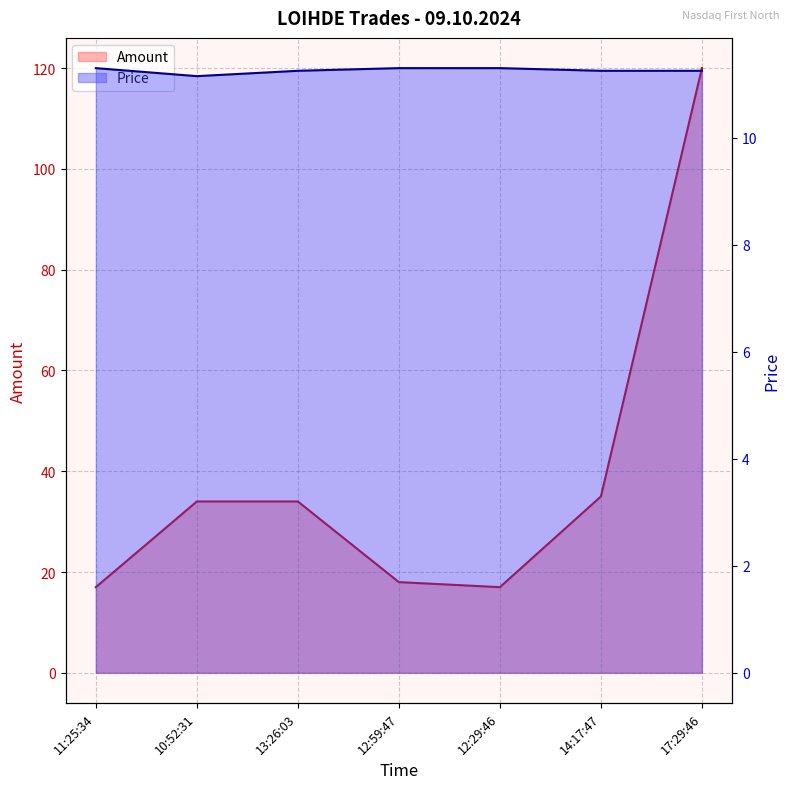

The Price series shows 11.2 at 13:26:03. True or false?

True